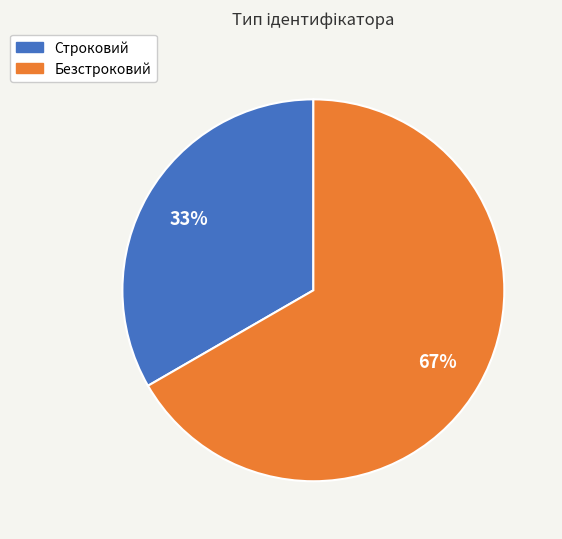

Is the sum of Безстроковий and Строковий greater than half?

Yes